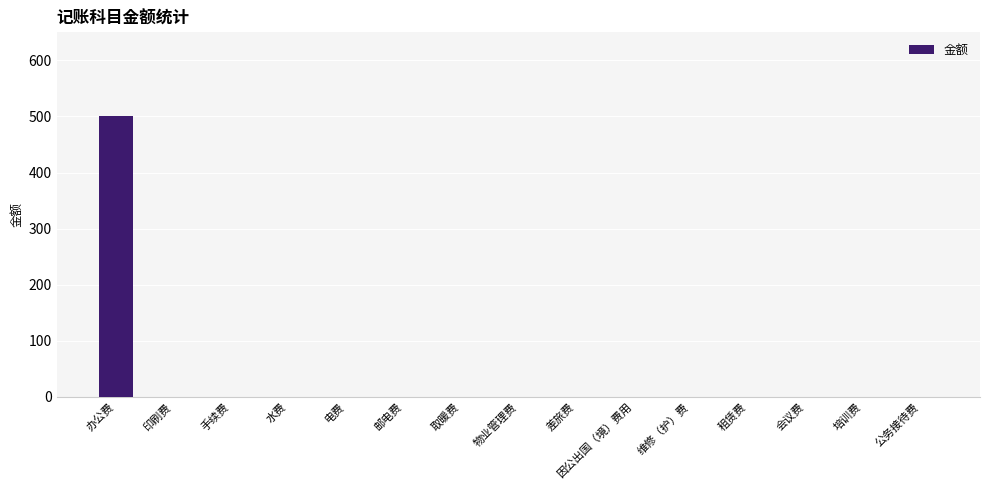

Are the bars horizontal?

No